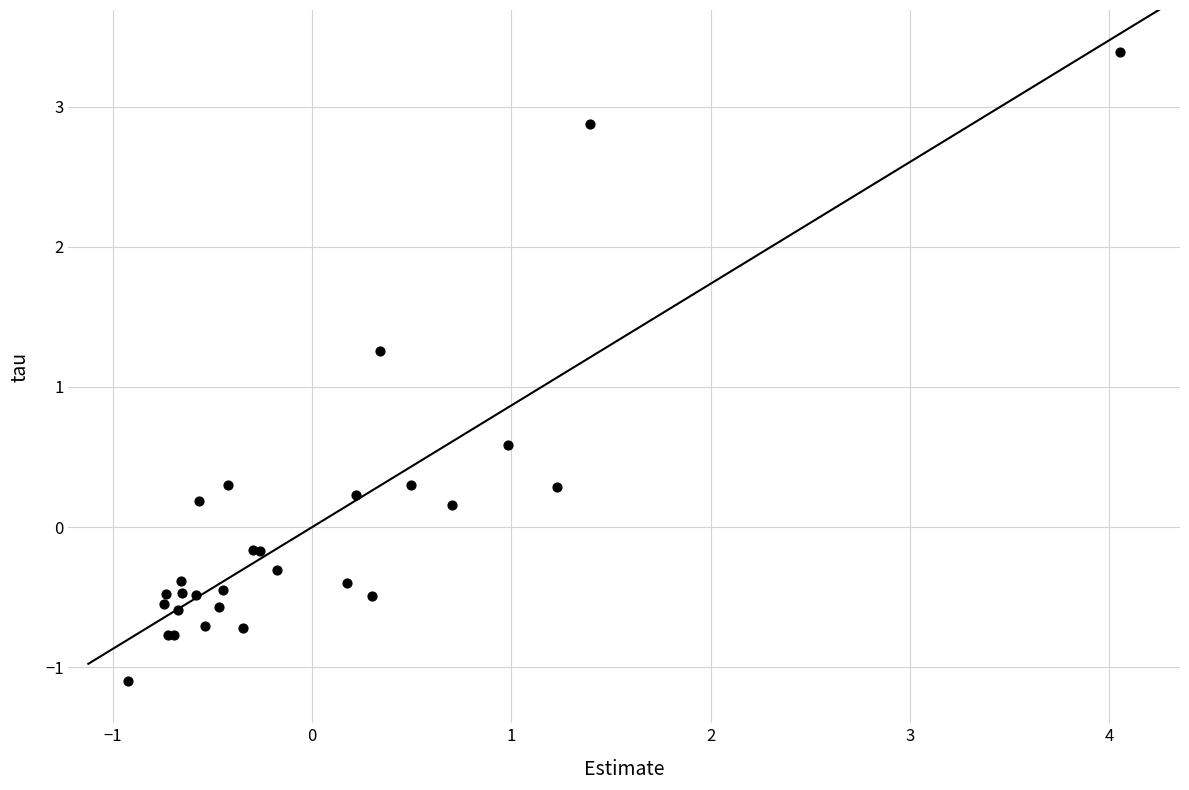

What Y value in the scatter plot is closest to 1?

1.3